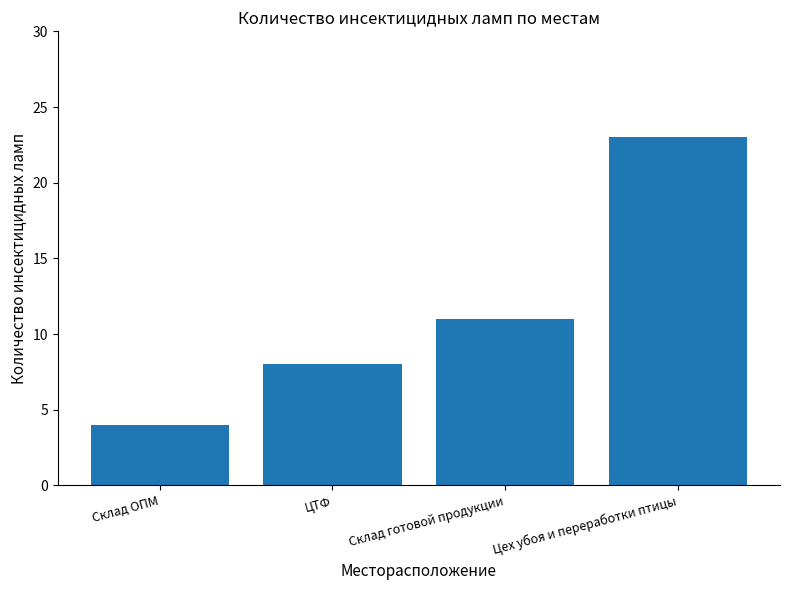

Reading left to right, list all the values displayed in this chart.

4	8	11	23